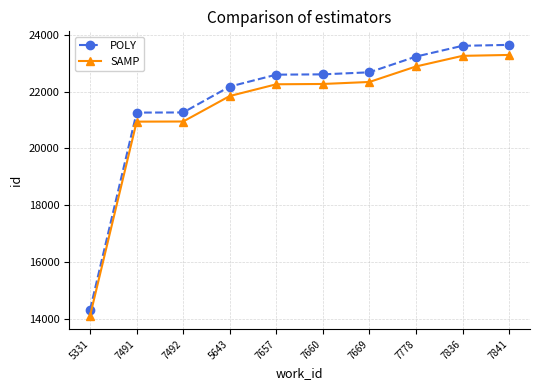

Which series has the largest range (max minus min)?

POLY